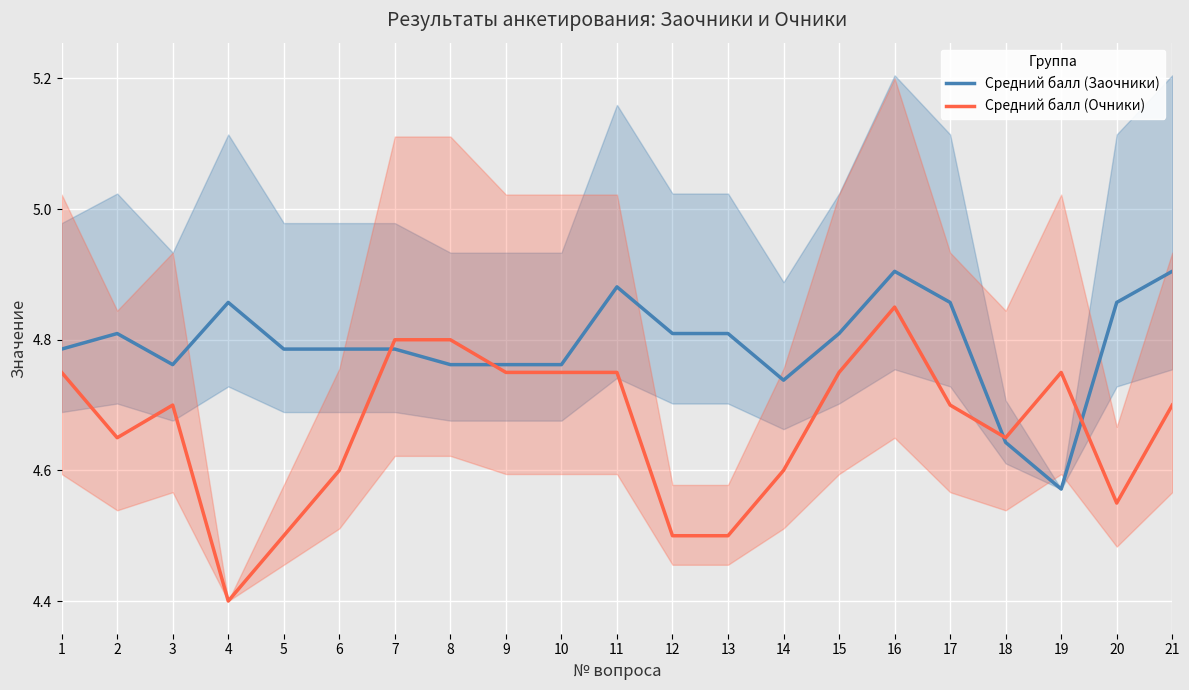

Reading left to right, what are all the values shown in this chart?

Средний балл (Заочники): 1=4.8	2=4.8	3=4.8	4=4.9	5=4.8	6=4.8	7=4.8	8=4.8	9=4.8	10=4.8	11=4.9	12=4.8	13=4.8	14=4.7	15=4.8	16=4.9	17=4.9	18=4.6	19=4.6	20=4.9	21=4.9
Средний балл (Очники): 1=4.8	2=4.7	3=4.7	4=4.4	5=4.5	6=4.6	7=4.8	8=4.8	9=4.8	10=4.8	11=4.8	12=4.5	13=4.5	14=4.6	15=4.8	16=4.8	17=4.7	18=4.7	19=4.8	20=4.5	21=4.7